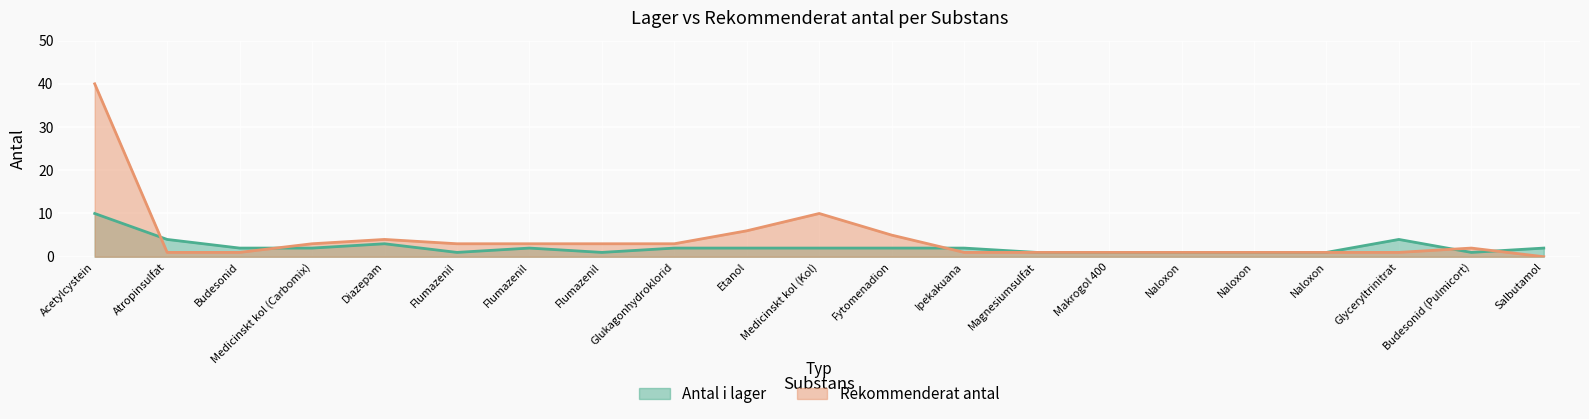

What is the highest value of the Rekommenderat antal series?

40